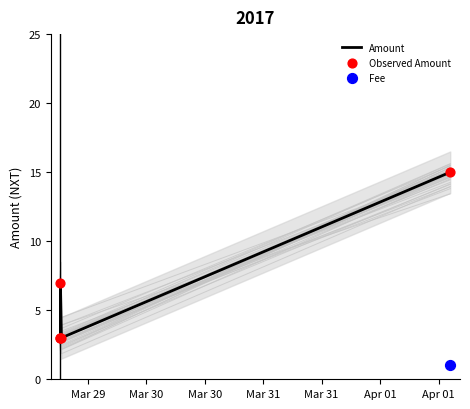

At how many categories does at least one series exceed 13?

1